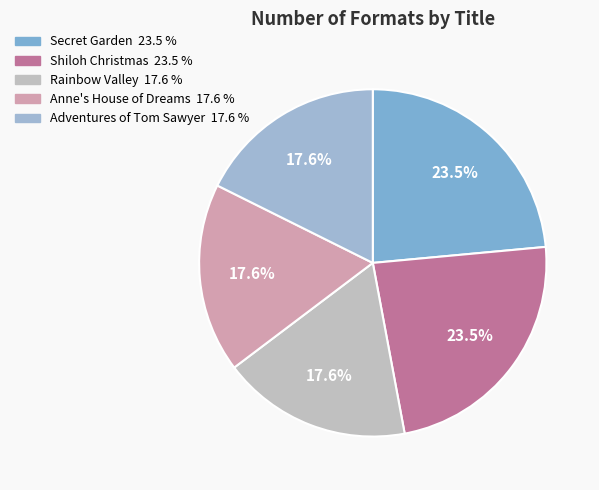

How many slices are in this pie chart?

5